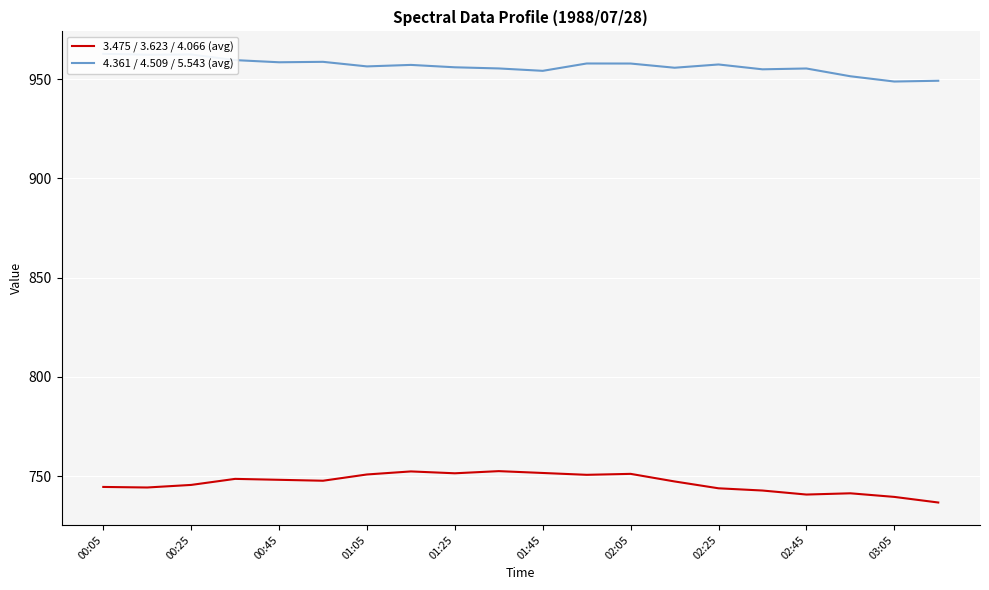

Is it true that 3.475 / 3.623 / 4.066 (avg) equals 739.5 at 03:05?

True